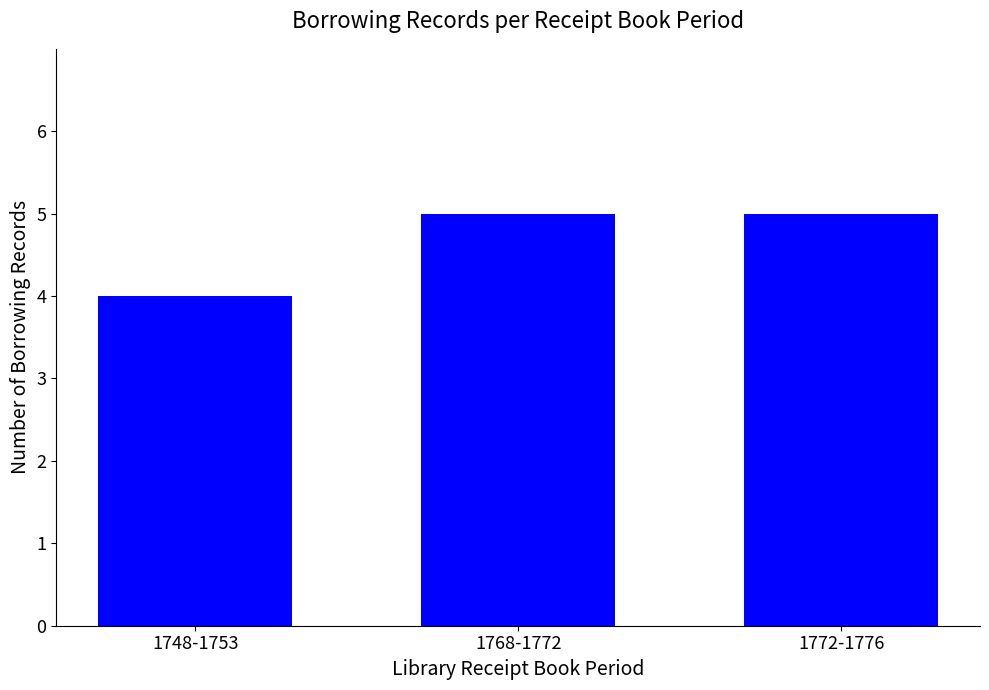

Reading left to right, what are all the values shown in this chart?

1748-1753=4	1768-1772=5	1772-1776=5